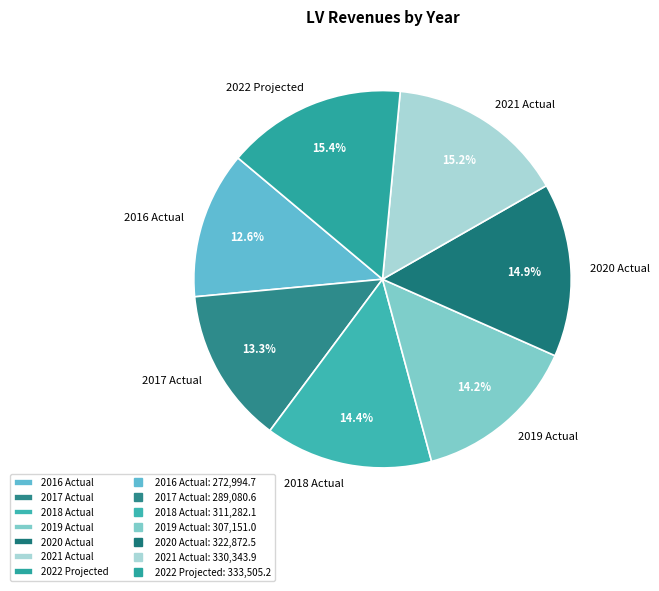

Between 2019 Actual and 2021 Actual, which is larger?

2021 Actual